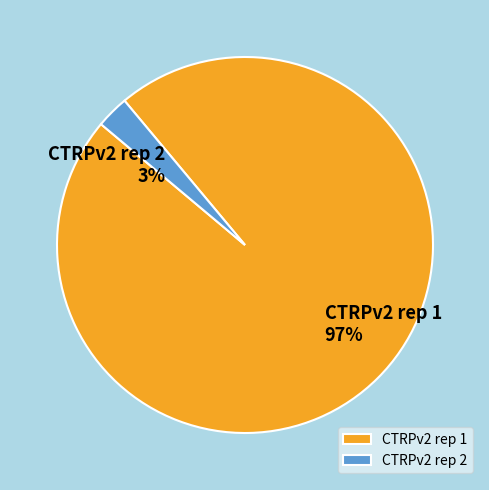

To the nearest percent, what is the combined percentage of CTRPv2 rep 1 and CTRPv2 rep 2?

100%